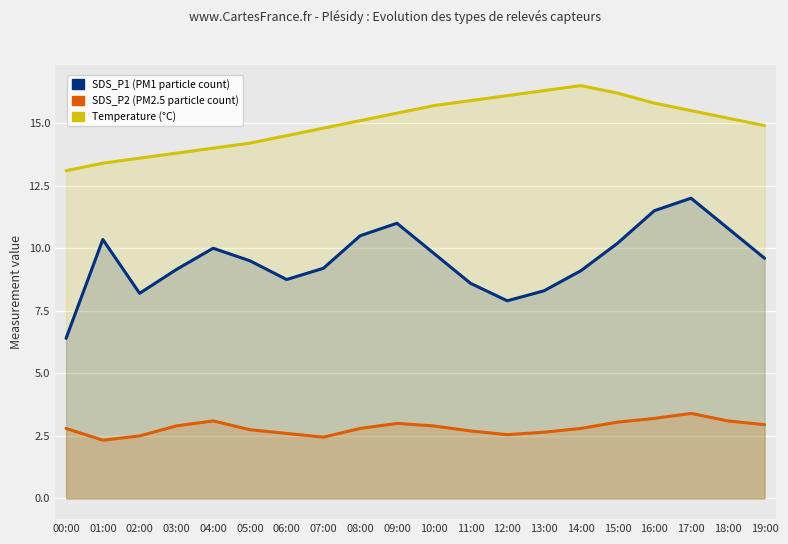

What is the difference between the Temperature (°C) values at 10:00 and 11:00?

0.2